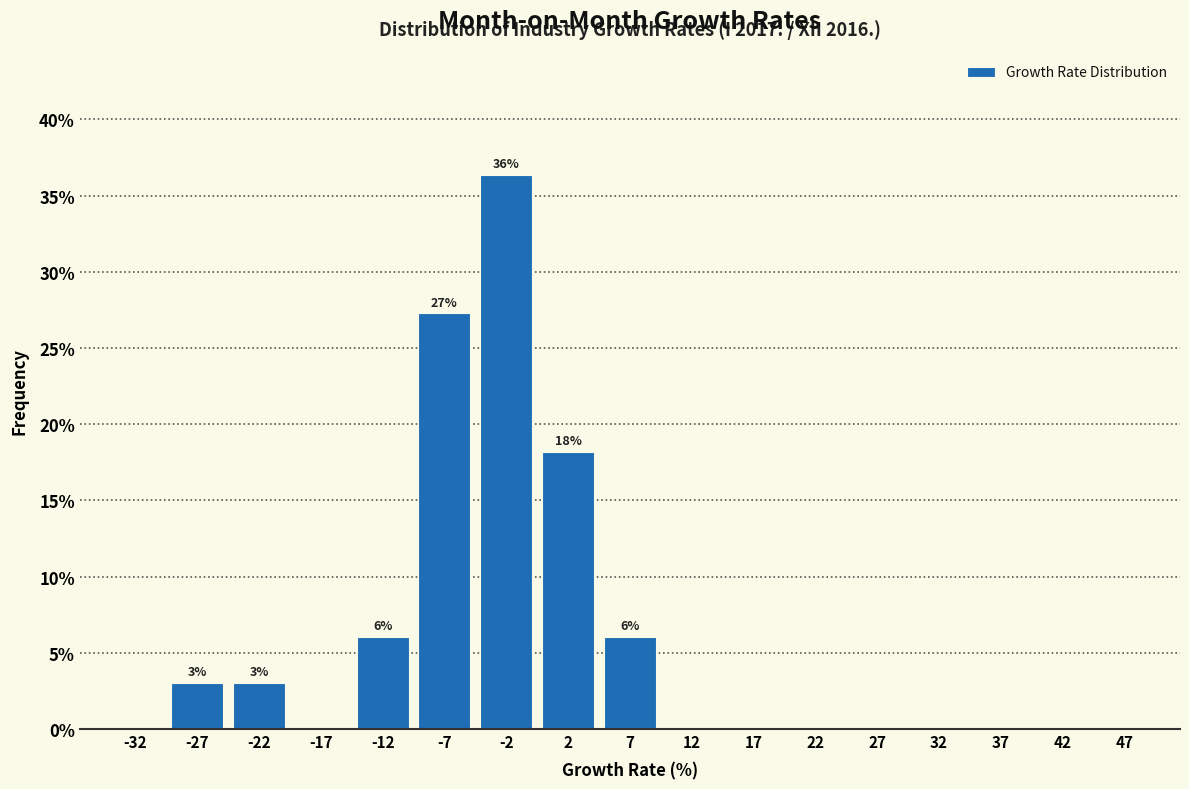

Which range on the x-axis has the tallest bar?

-5 to 0